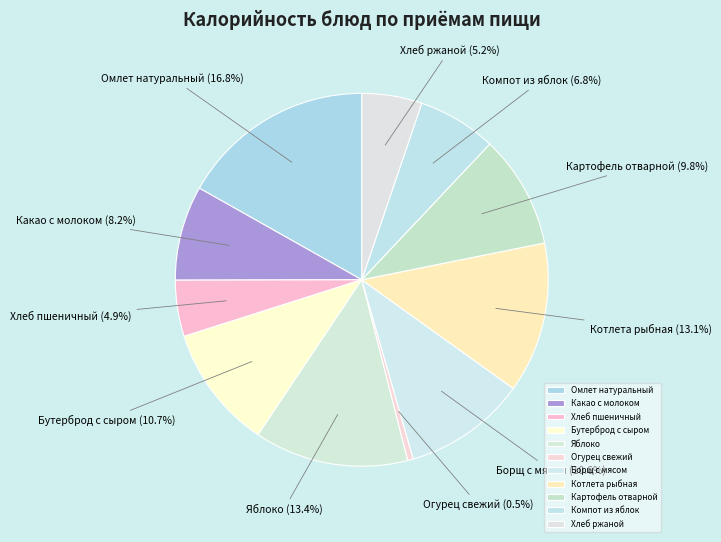

What is the ratio of the value at Яблоко to the value at Какао с молоком?

1.6